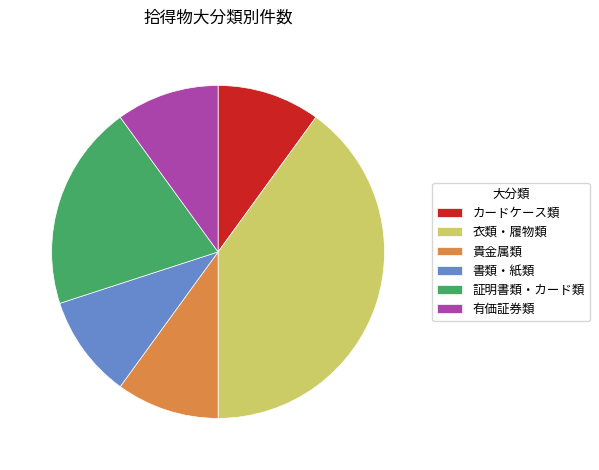

Which category has the biggest portion of the pie?

衣類・履物類